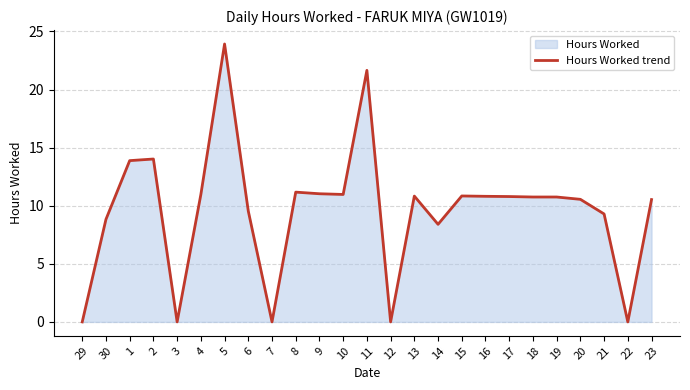

List the labels in order of value, largest first.

5, 11, 2, 1, 8, 9, 10, 4, 15, 13, 16, 17, 18, 19, 20, 23, 6, 21, 30, 14, 29, 3, 7, 12, 22